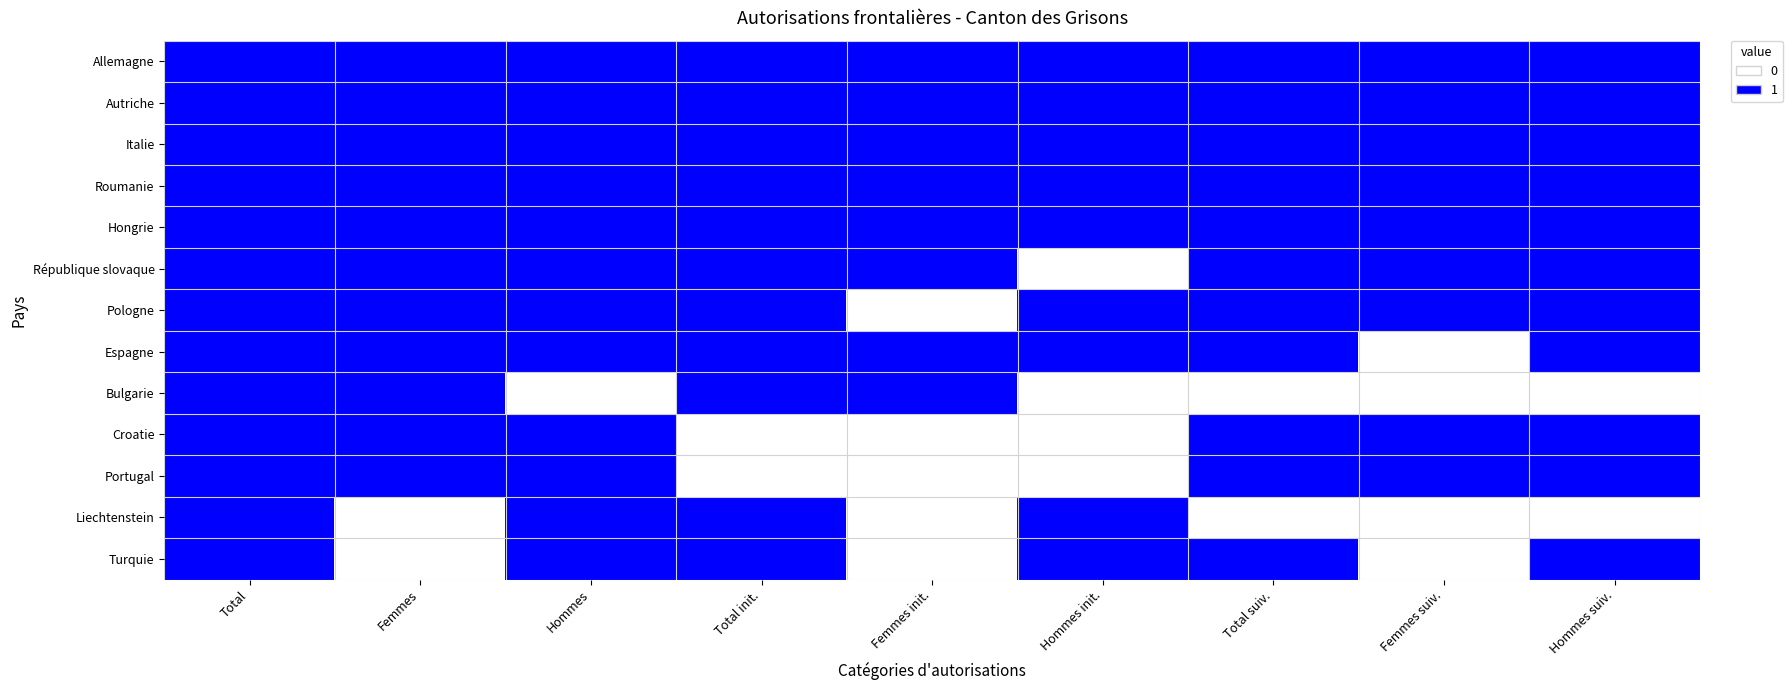

Which series has the widest spread of values?

République slovaque